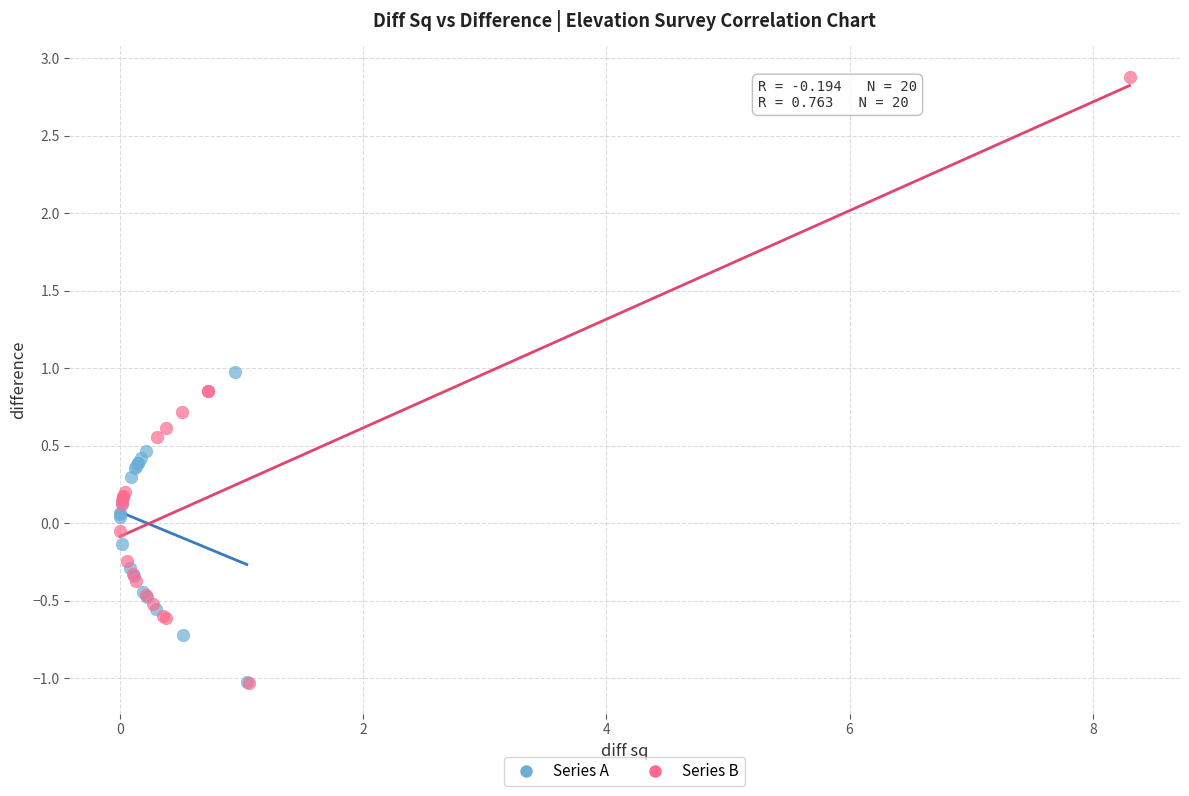

Which series has the widest spread of Y values?

Series B